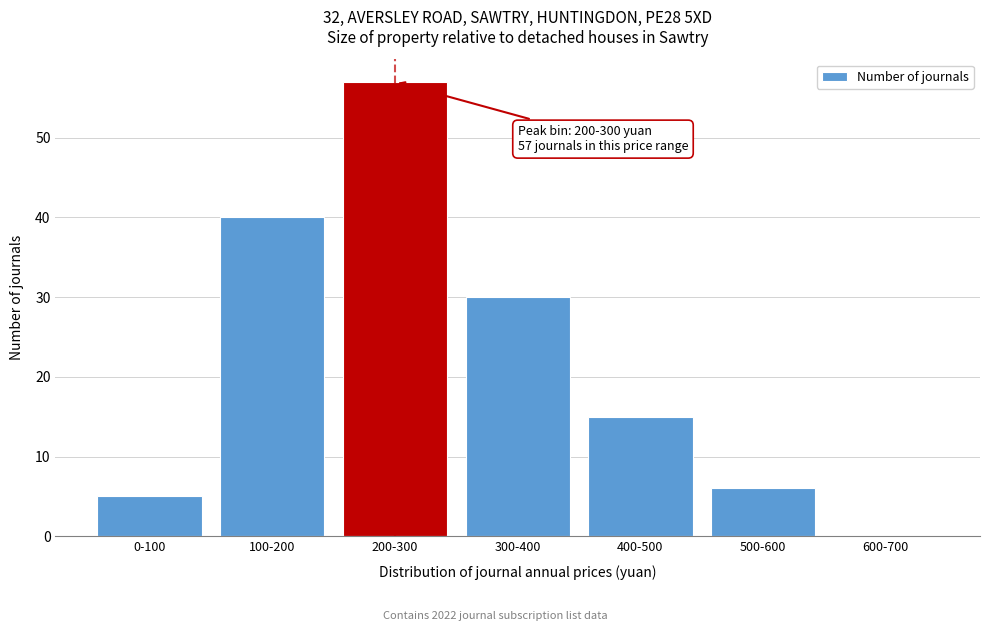

Reading left to right, list all the values displayed in this chart.

0-100=5	100-200=40	200-300=57	300-400=30	400-500=15	500-600=6	600-700=0